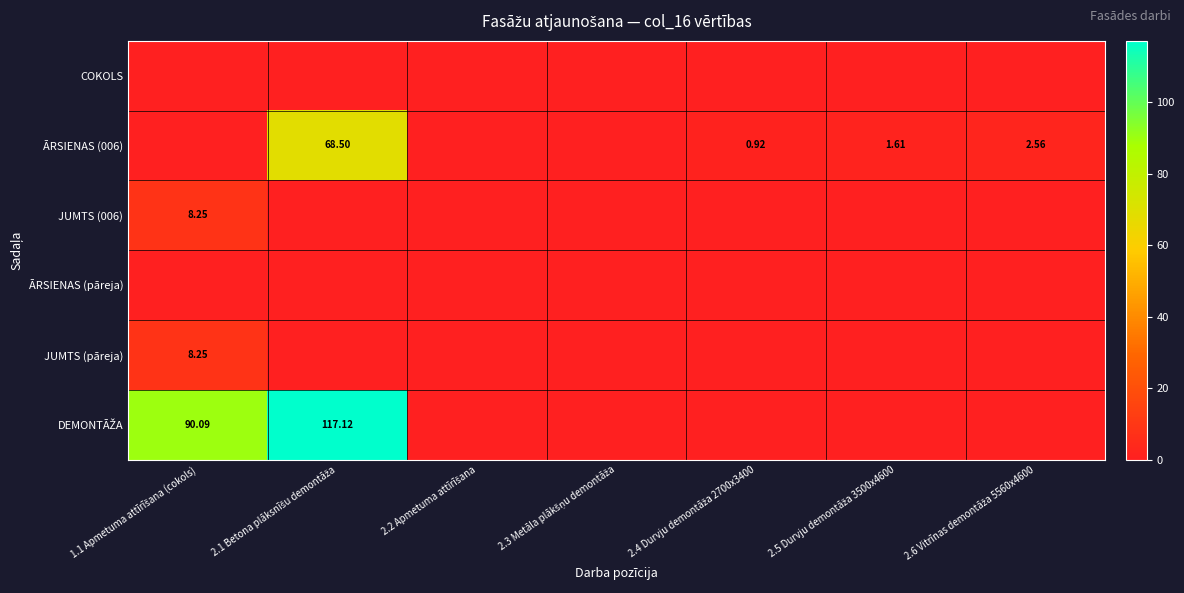

Rank the categories by COKOLS value from highest to lowest.

1.1 Apmetuma attīrīšana (cokols), 2.1 Betona plāksnīšu demontāža, 2.2 Apmetuma attīrīšana, 2.3 Metāla plākšņu demontāža, 2.4 Durvju demontāža 2700x3400, 2.5 Durvju demontāža 3500x4600, 2.6 Vitrīnas demontāža 5560x4600